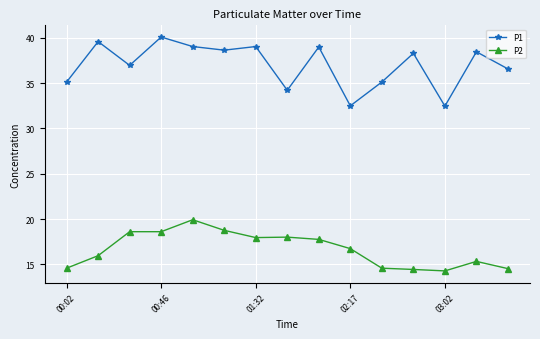

Rank the series by their average value, from lowest to highest.

P2, P1